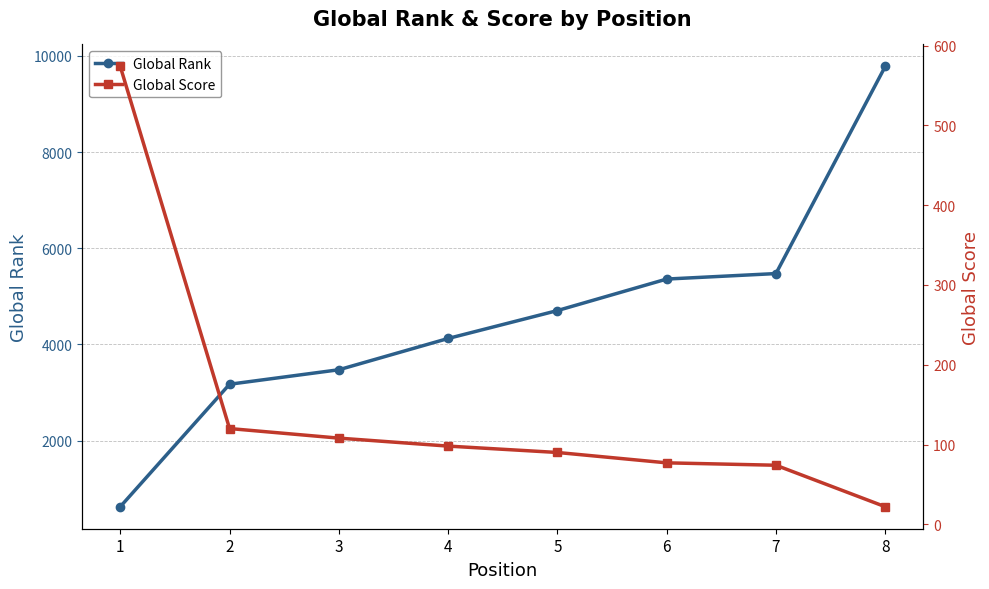

The value of Global Score at 8 is 12. True or false?

False